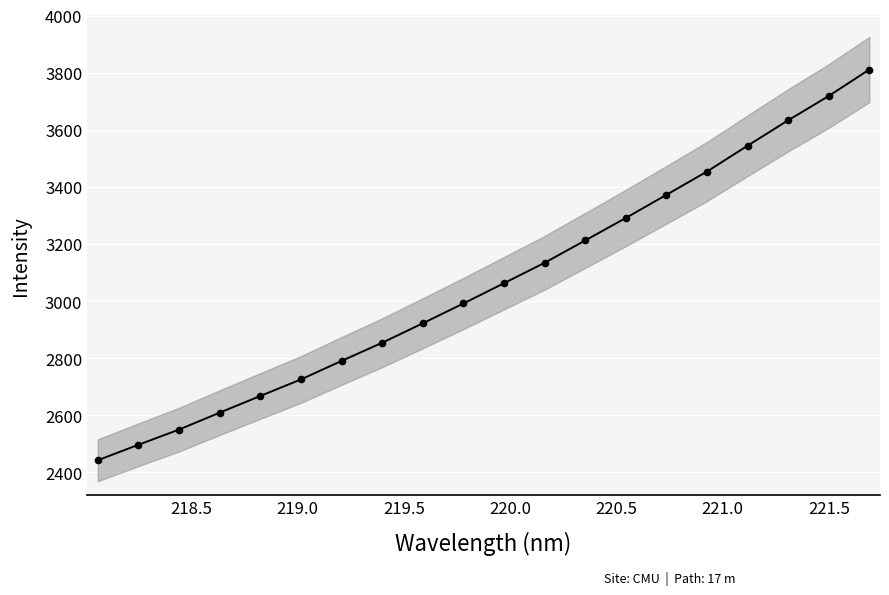

What is the greatest value displayed?

3810.9